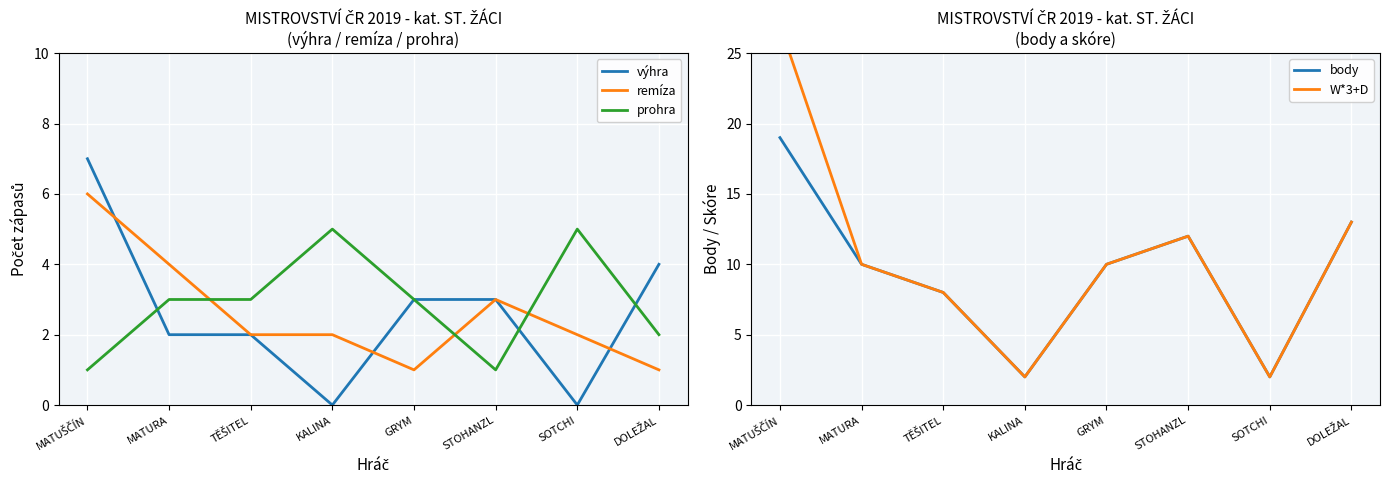

Where is the first local minimum for prohra?

STOHANZL